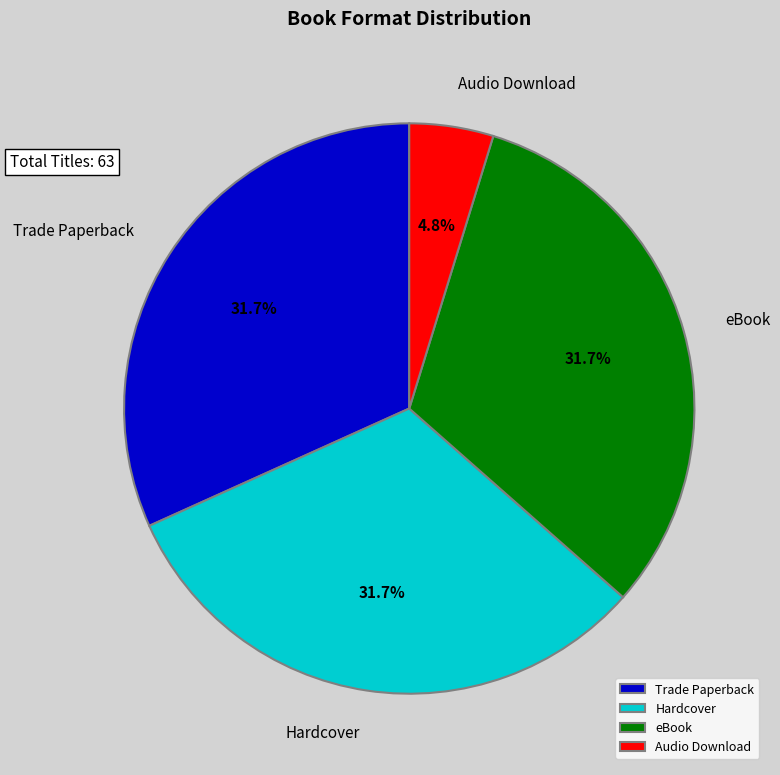

Is there a majority slice in this chart?

No